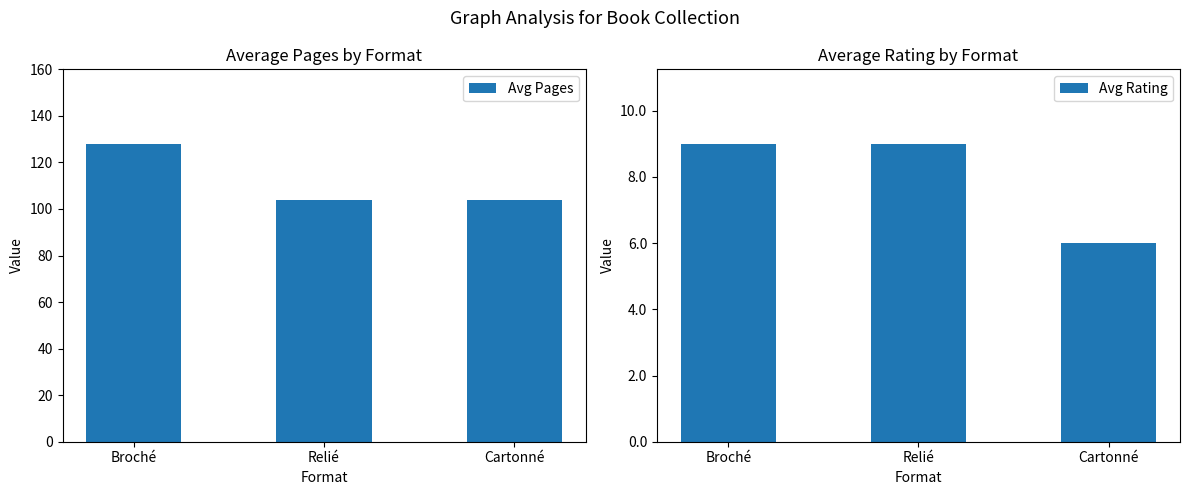

Count the number of categories in the chart.

3